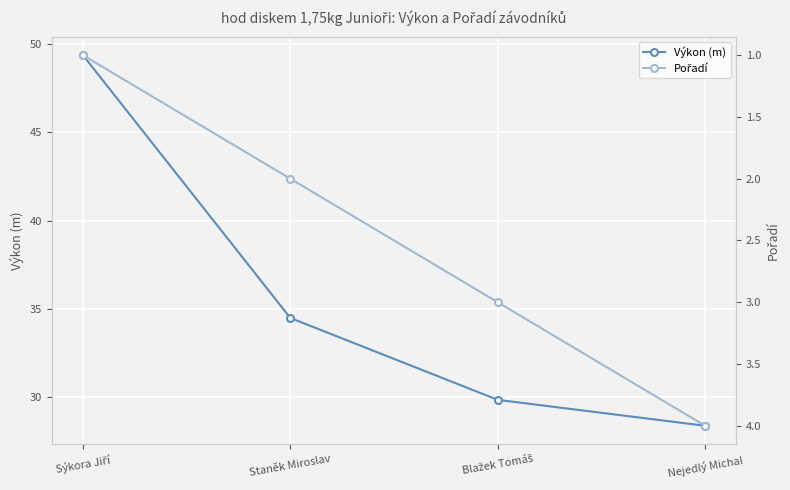

The Výkon (m) series shows 52.5 at Blažek Tomáš. True or false?

False